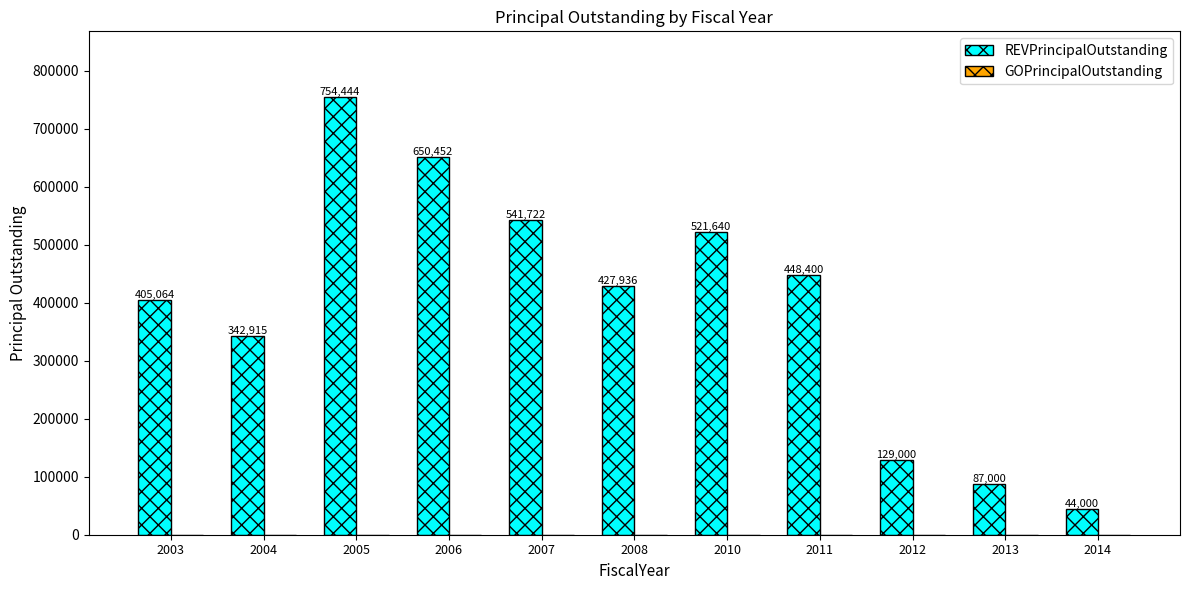

Where is the data nearest to the value 399222?

2003